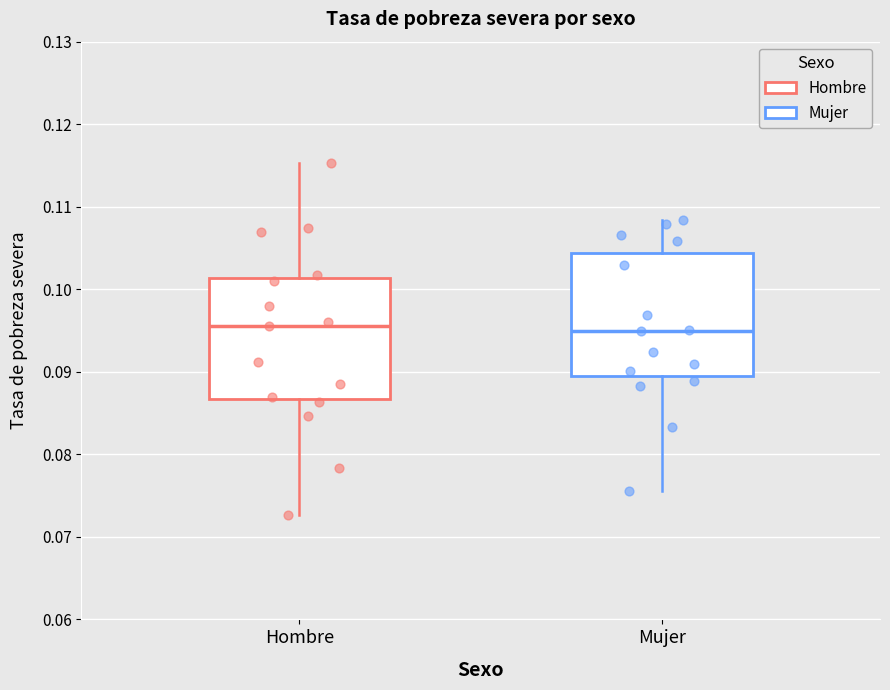

Reading left to right, read every box against the y-axis: the position of its median line, the range the box covers, and the ends of its whiskers. The values are not printed on the chart, so give them approximately, as read against the axis.

Hombre: median 0.096, box 0.087 to 0.101, whiskers 0.073 to 0.115
Mujer: median 0.095, box 0.089 to 0.104, whiskers 0.075 to 0.108